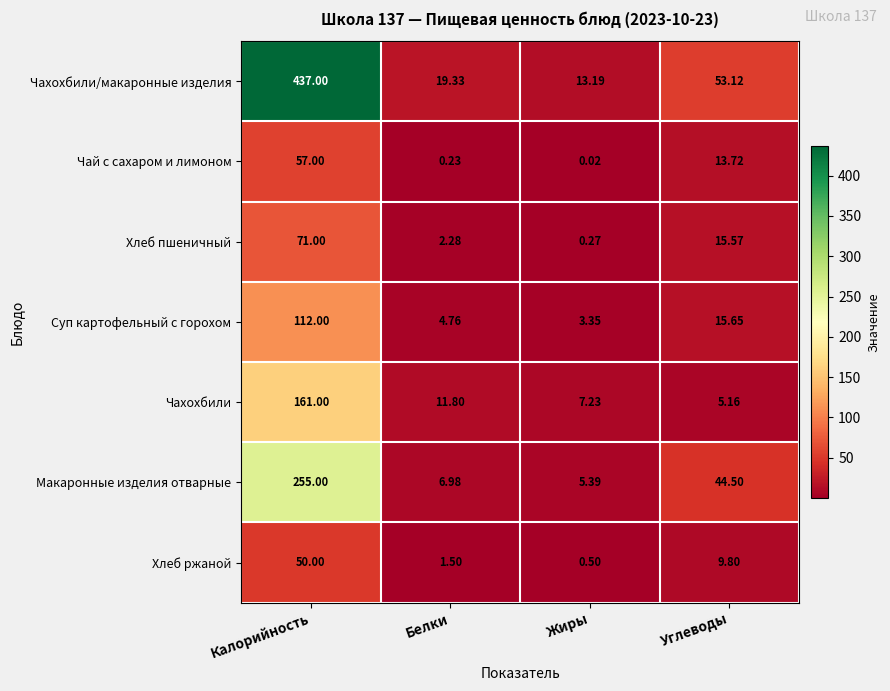

At which label does Чай с сахаром и лимоном first exceed 13?

Калорийность